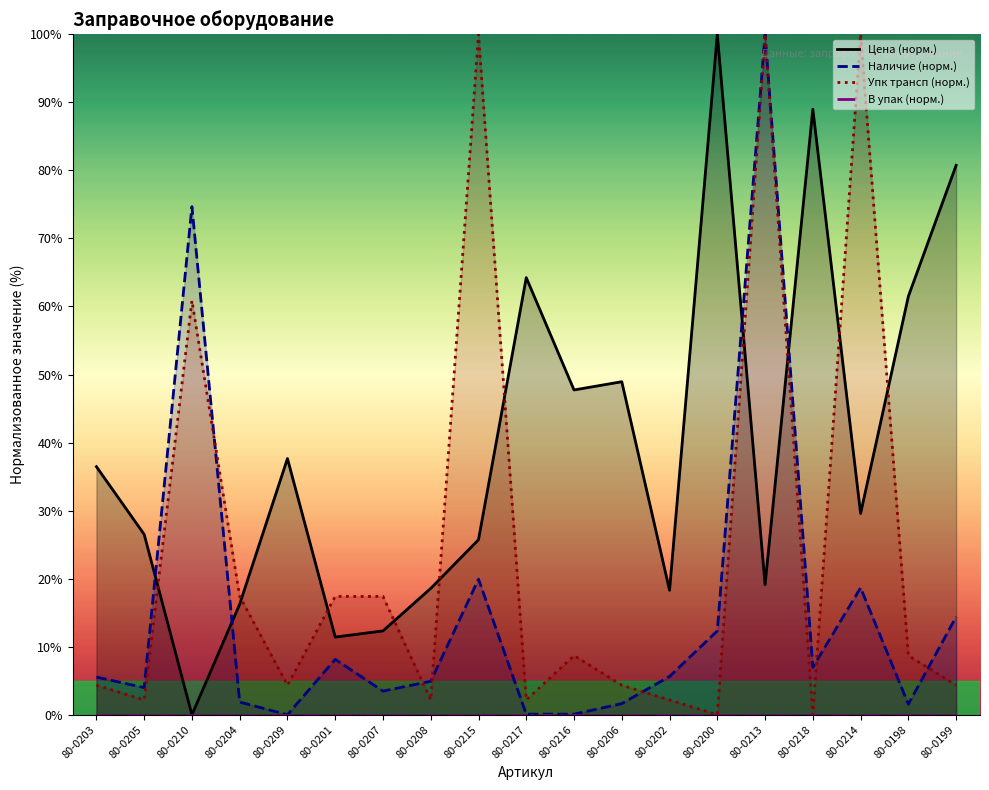

Which series has the largest range (max minus min)?

Цена (норм.)